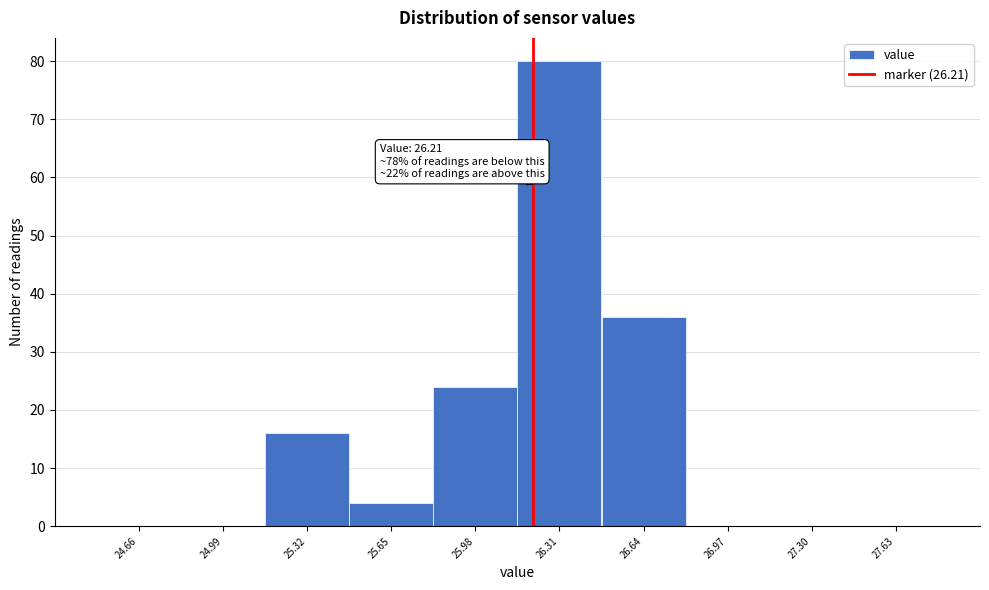

Which range on the x-axis has the tallest bar?

26.15 to 26.48